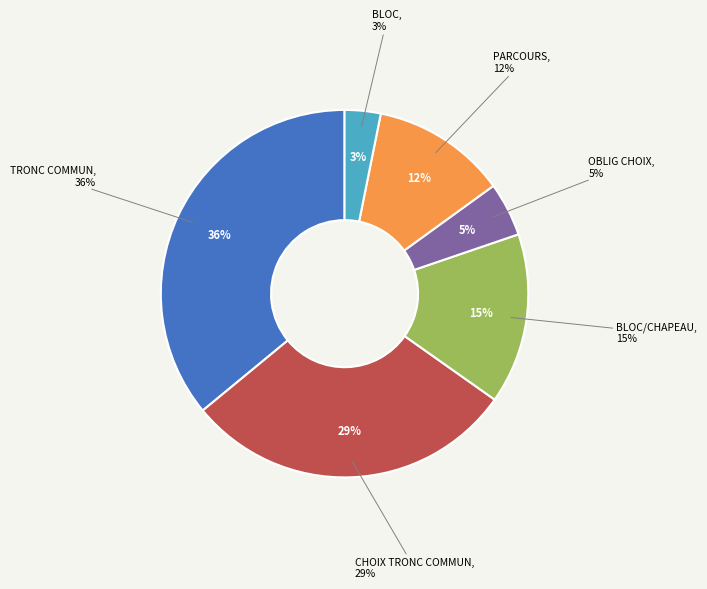

How much of the chart is everything except BLOC?

96.8%